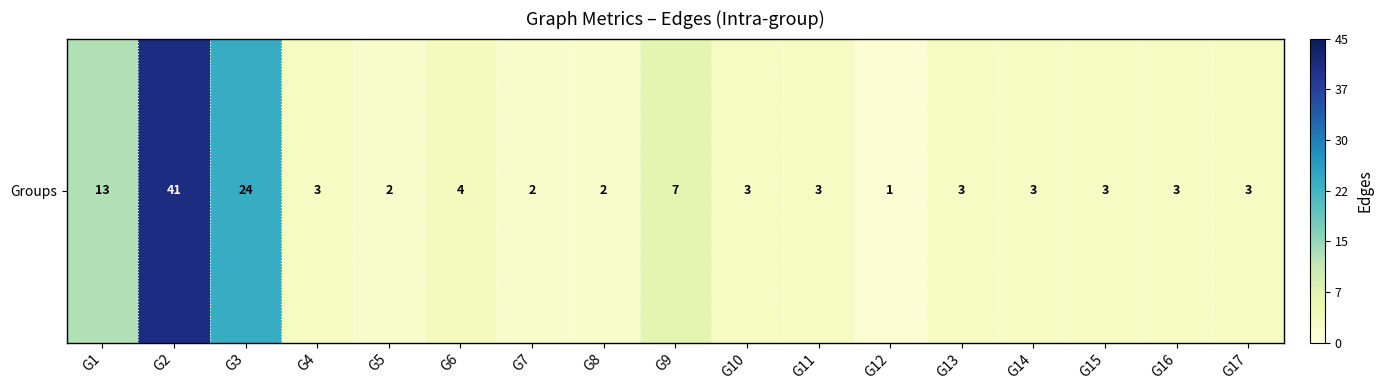

What is the average value?

7